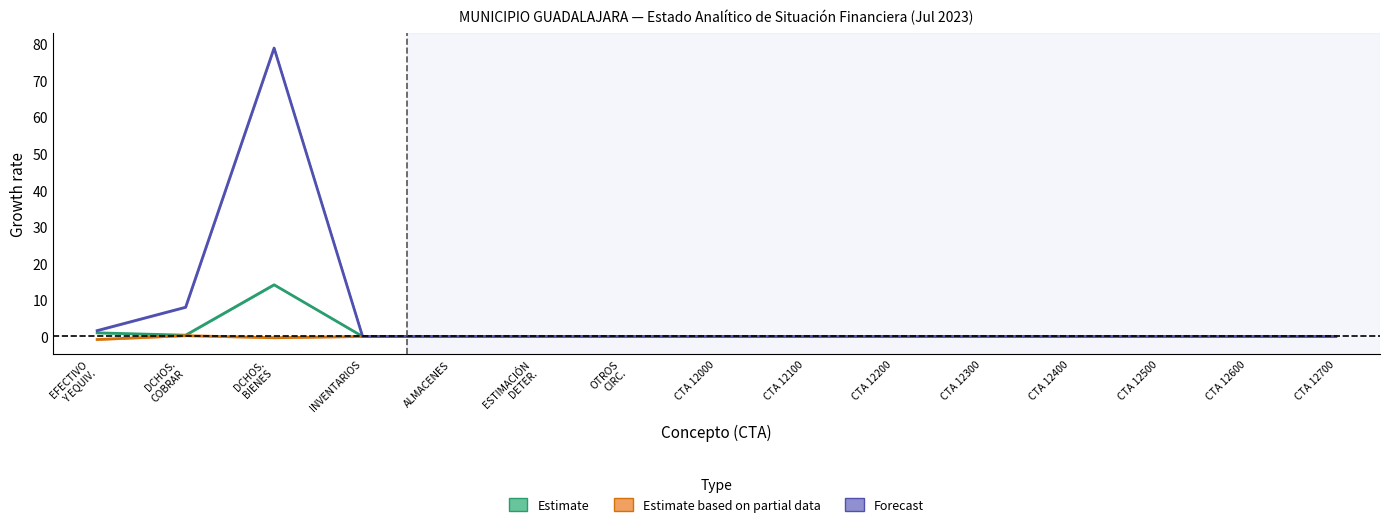

True or false: Forecast has more than 1 interior local peaks.

False